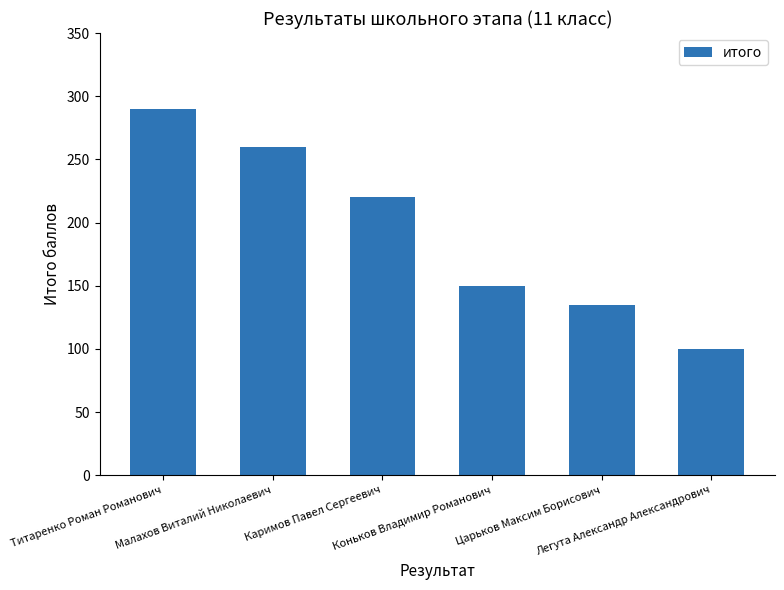

Rank the categories by value from lowest to highest.

Легута Александр Александрович, Царьков Максим Борисович, Коньков Владимир Романович, Каримов Павел Сергеевич, Малахов Виталий Николаевич, Титаренко Роман Романович